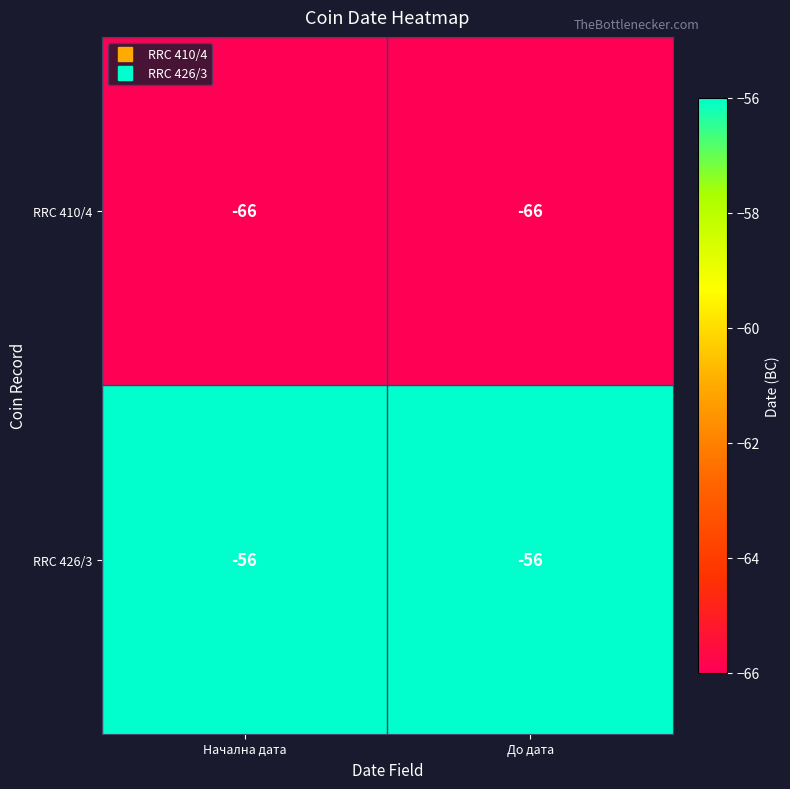

Rank the series at Начална дата from highest to lowest value.

RRC 426/3, RRC 410/4